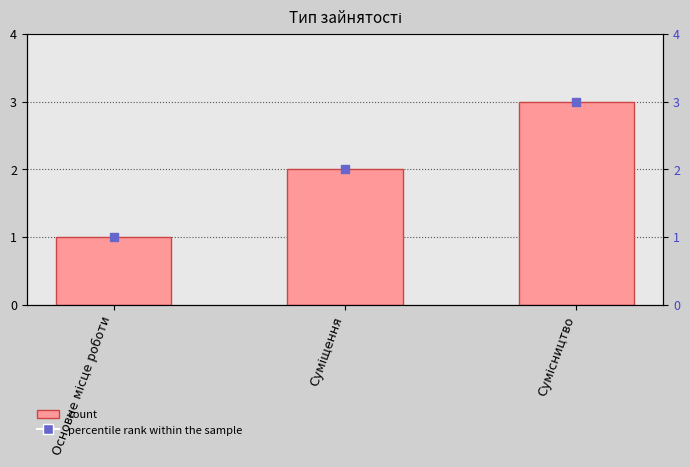

What are all the series names shown in the legend?

Ідентифікатор, percentile rank